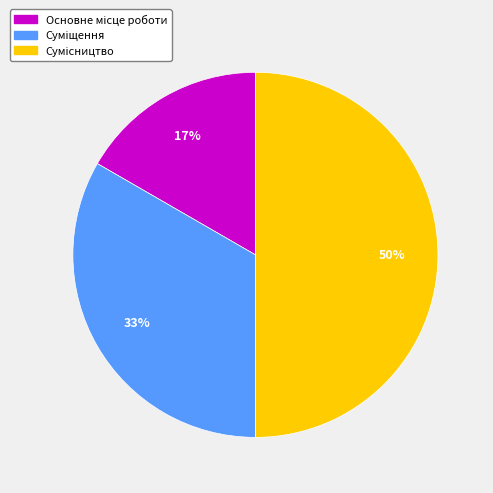

To the nearest percent, what is the difference between the largest and smallest slice percentages?

33%